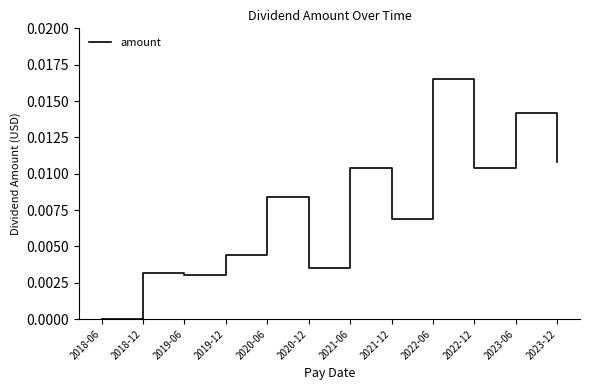

Which has a higher value, 2023-06 or 2019-12?

2023-06